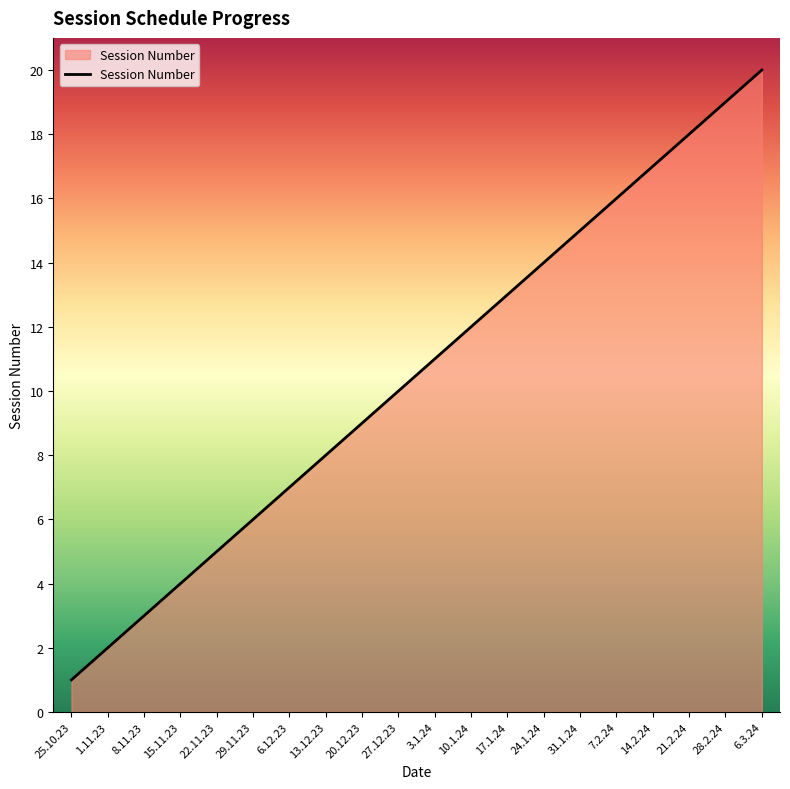

Reading left to right, extract all data points from this chart.

1	2	3	4	5	6	7	8	9	10	11	12	13	14	15	16	17	18	19	20